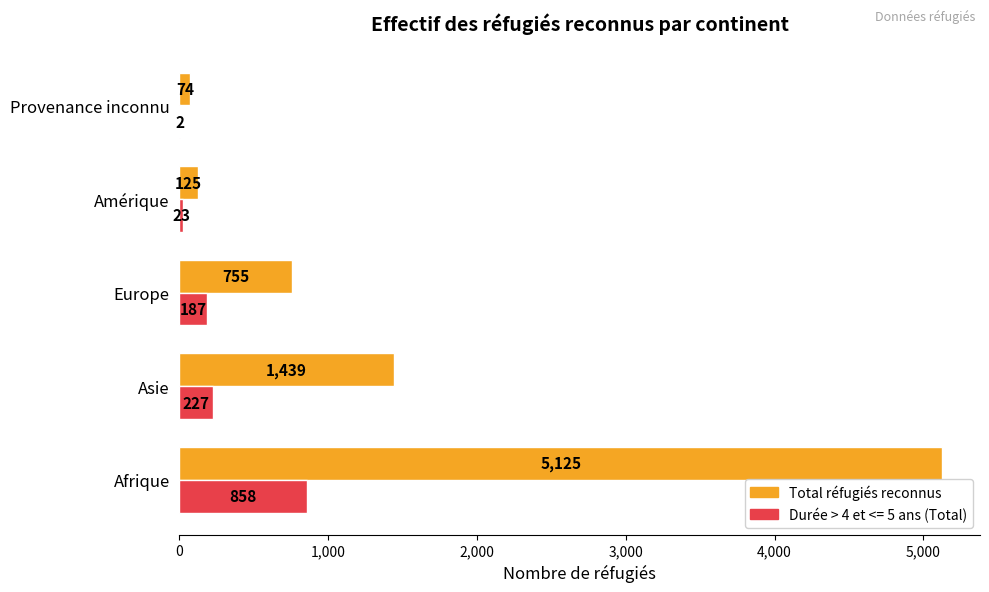

Where is Durée > 4 et <= 5 ans (Total) nearest to the value 430?

Asie